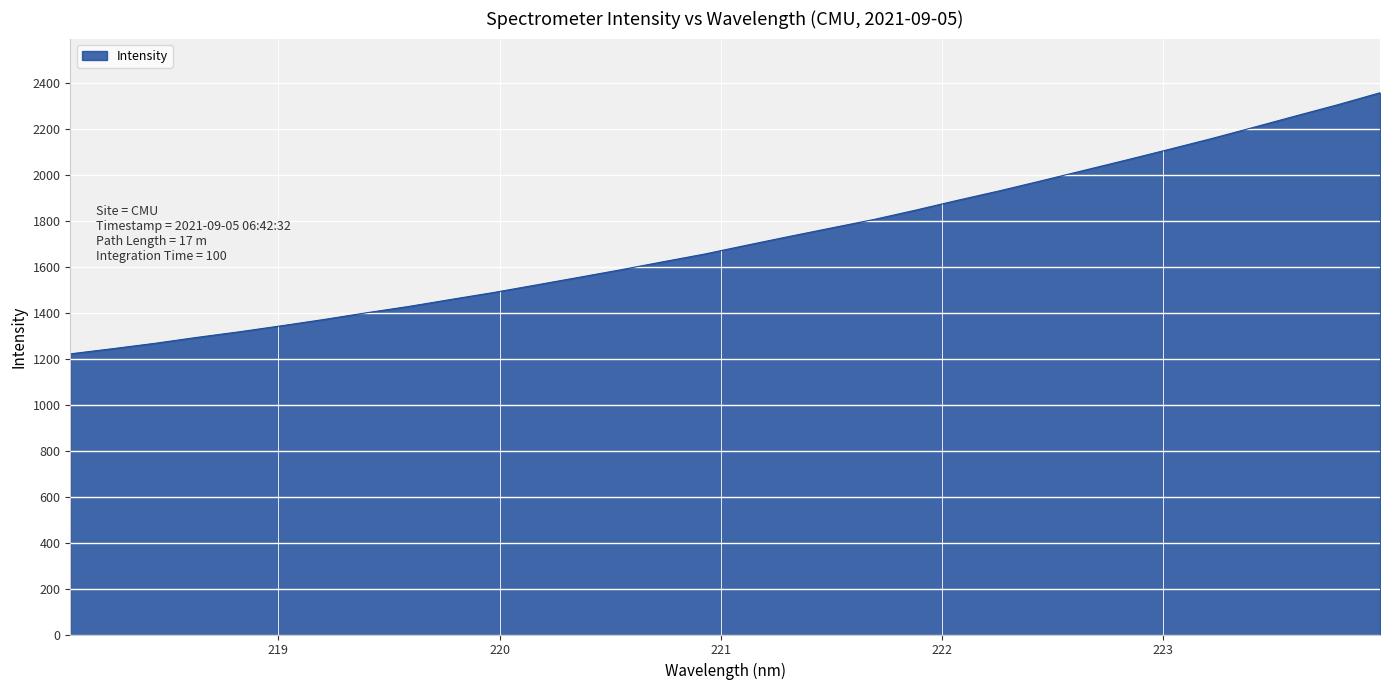

What is the maximum value shown in the chart?

2357.3